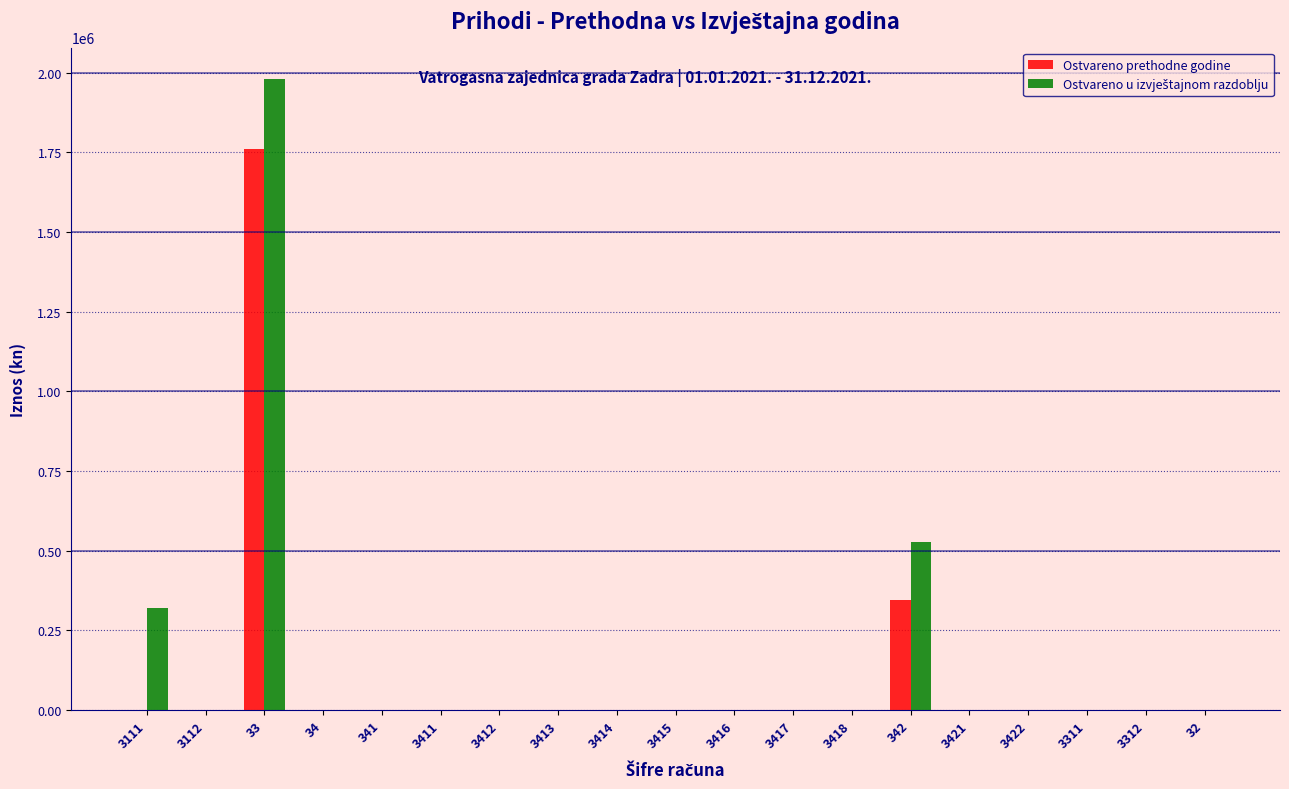

At which category is the sum across all series the highest?

33